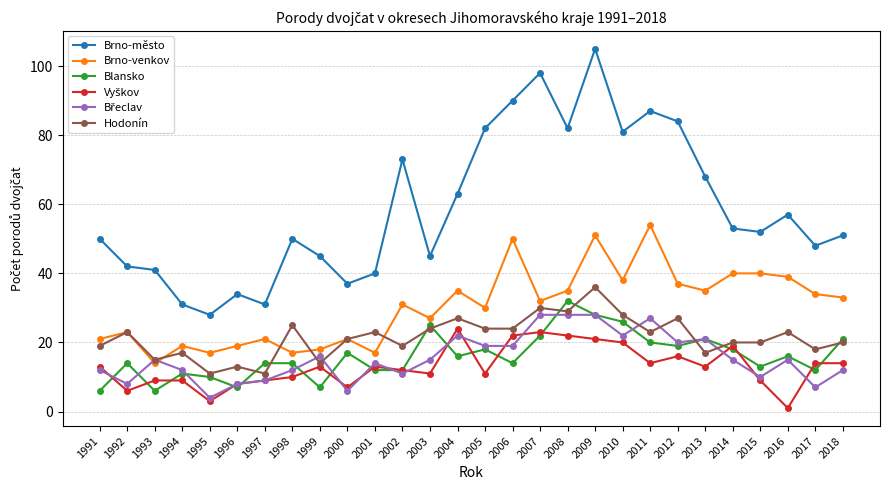

Which series has the widest spread of values?

Brno-město